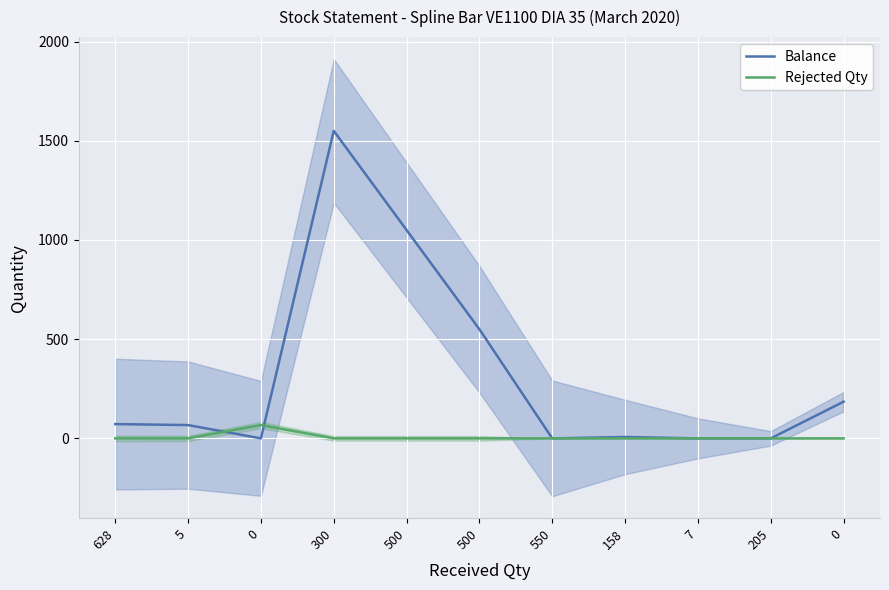

At which category does Balance reach its first local peak?

300